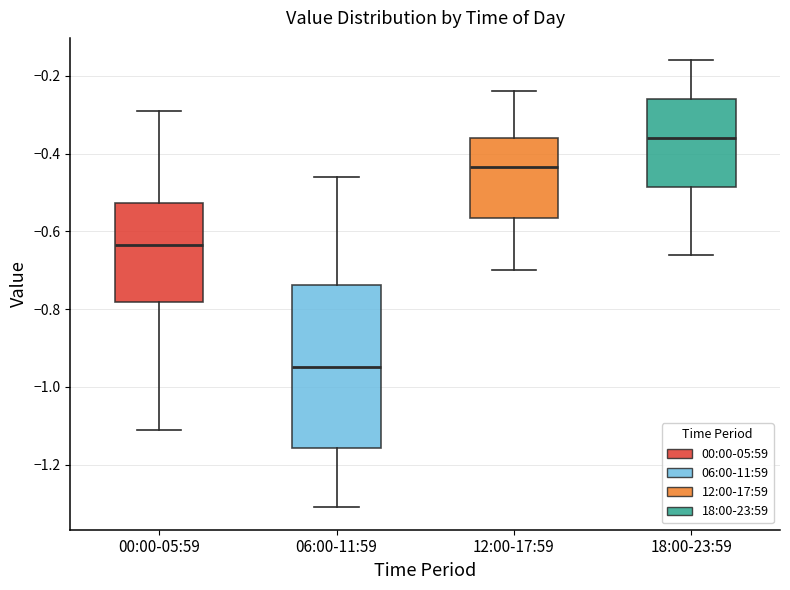

Reading left to right, transcribe this box plot: for each box, give where its median line is, the range the box spans, and where its two whiskers end, as read against the y-axis. The values are not printed on the chart, so give them approximately, as read against the axis.

00:00-05:59: median -0.64, box -0.78 to -0.52, whiskers -1.10 to -0.28
06:00-11:59: median -0.94, box -1.16 to -0.74, whiskers -1.30 to -0.46
12:00-17:59: median -0.44, box -0.56 to -0.36, whiskers -0.70 to -0.24
18:00-23:59: median -0.36, box -0.48 to -0.26, whiskers -0.66 to -0.16